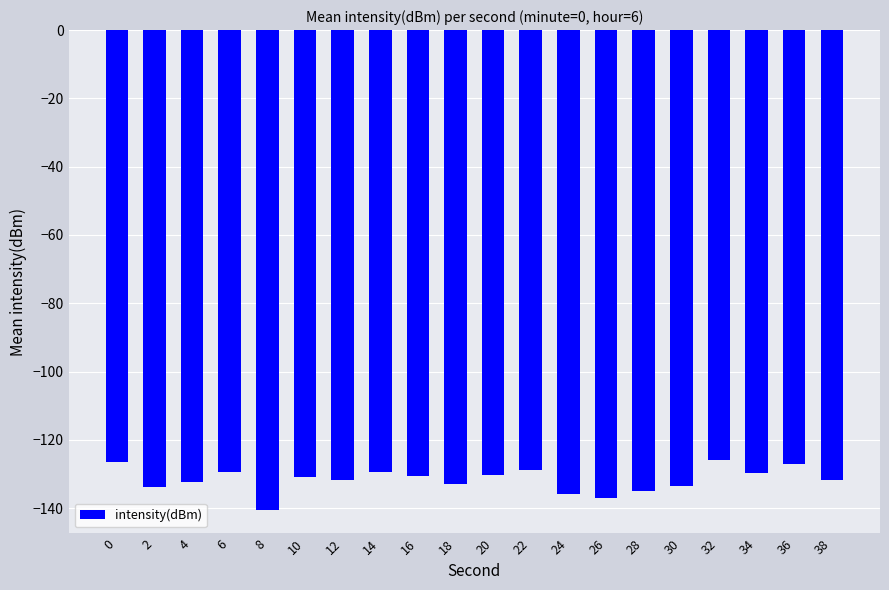

What is the sum of the values at 18 and 30?

-266.3